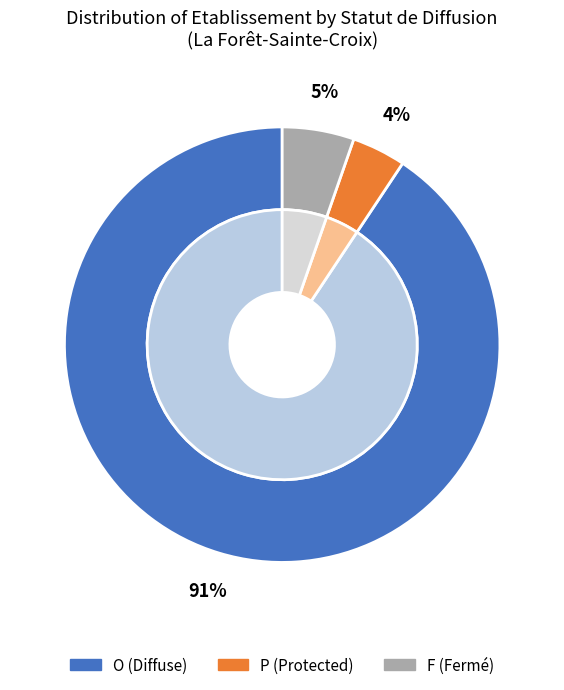

To the nearest percent, what portion does P represent?

4%